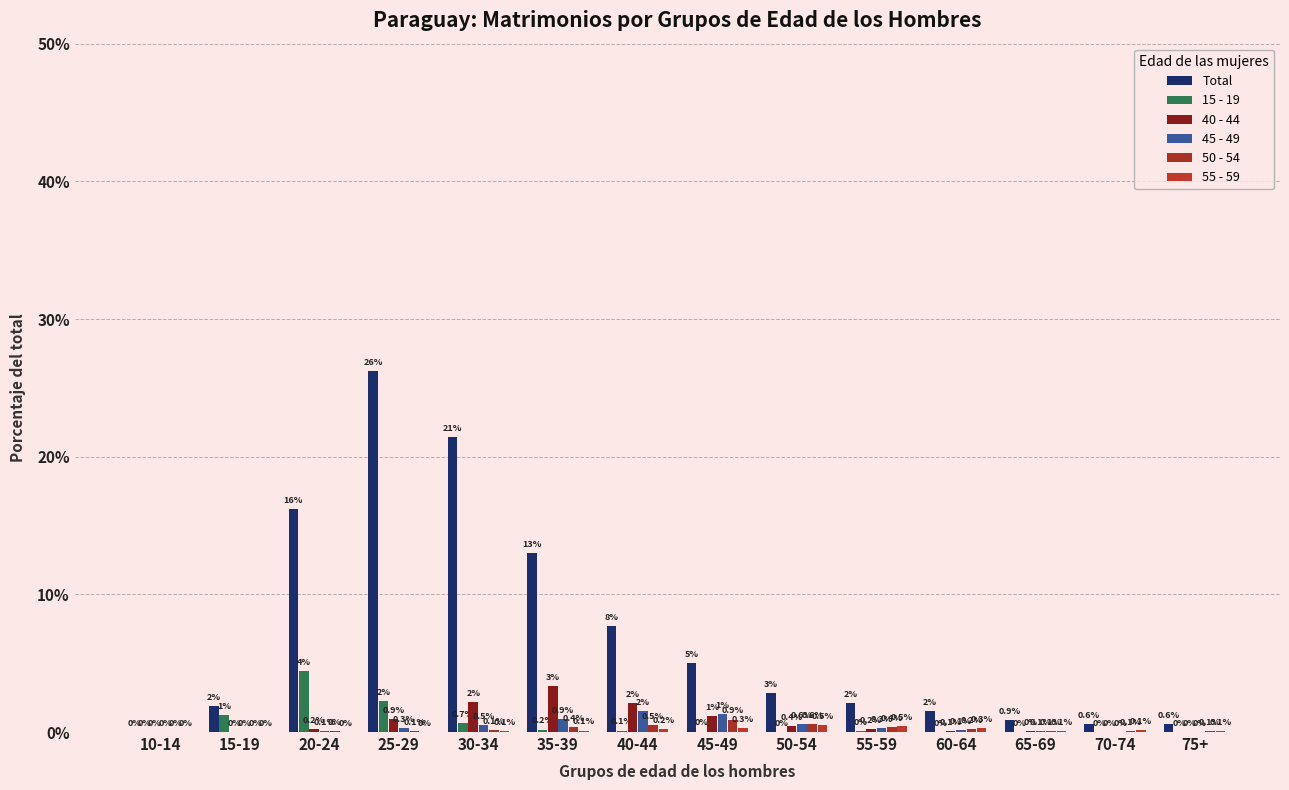

Reading right to left, what are all the values shown in this chart?

Total: 0.6	0.6	0.9	1.5	2.1	2.9	5.0	7.7	13.0	21.4	26.2	16.2	1.9	0.0
15 - 19: 0.0	0.0	0.0	0.0	0.0	0.0	0.0	0.1	0.2	0.7	2.2	4.5	1.2	0.0
40 - 44: 0.0	0.0	0.0	0.1	0.2	0.4	1.1	2.1	3.3	2.2	0.9	0.2	0.0	0.0
45 - 49: 0.0	0.0	0.1	0.1	0.3	0.6	1.3	1.5	0.9	0.5	0.3	0.1	0.0	0.0
50 - 54: 0.1	0.1	0.1	0.2	0.4	0.6	0.9	0.5	0.4	0.1	0.1	0.0	0.0	0.0
55 - 59: 0.1	0.1	0.1	0.3	0.5	0.5	0.3	0.2	0.1	0.1	0.0	0.0	0.0	0.0